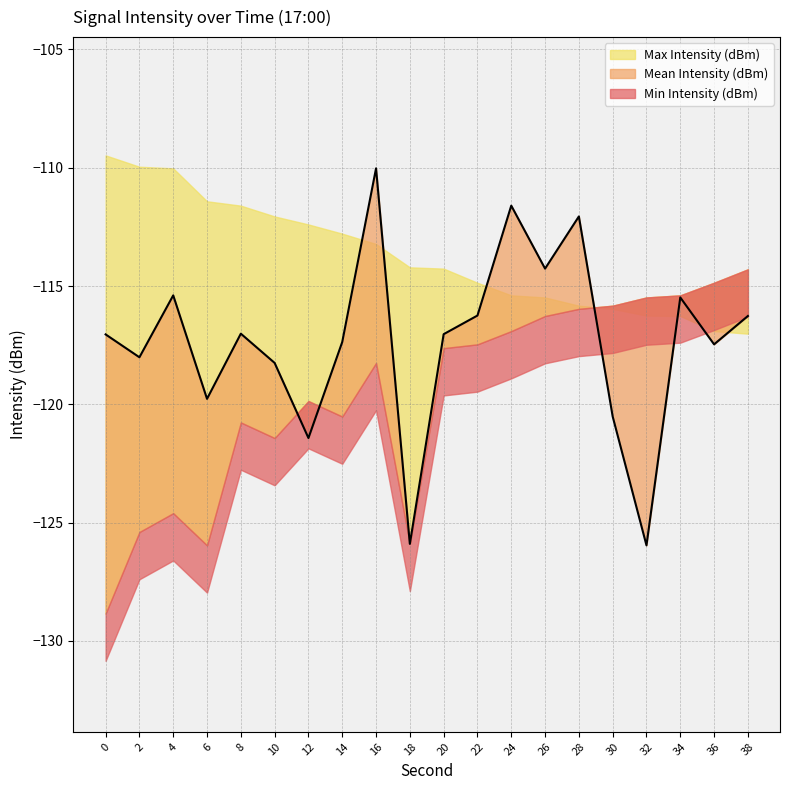

True or false: Min Intensity (dBm) has more than 0 points higher than both neighbors.

True